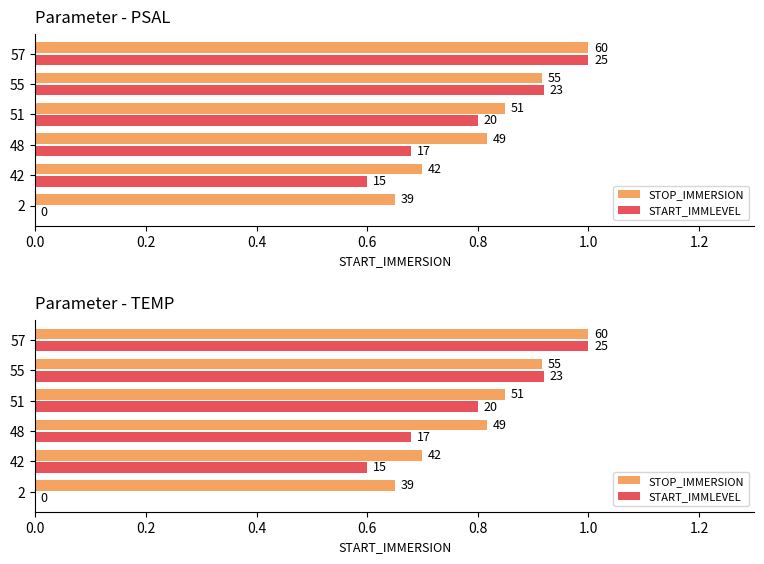

Reading right to left, transcribe all the data shown in this chart.

STOP_IMMERSION: 1.0	0.9	0.8	0.8	0.7	0.7
START_IMMLEVEL: 1.0	0.9	0.8	0.7	0.6	0.0